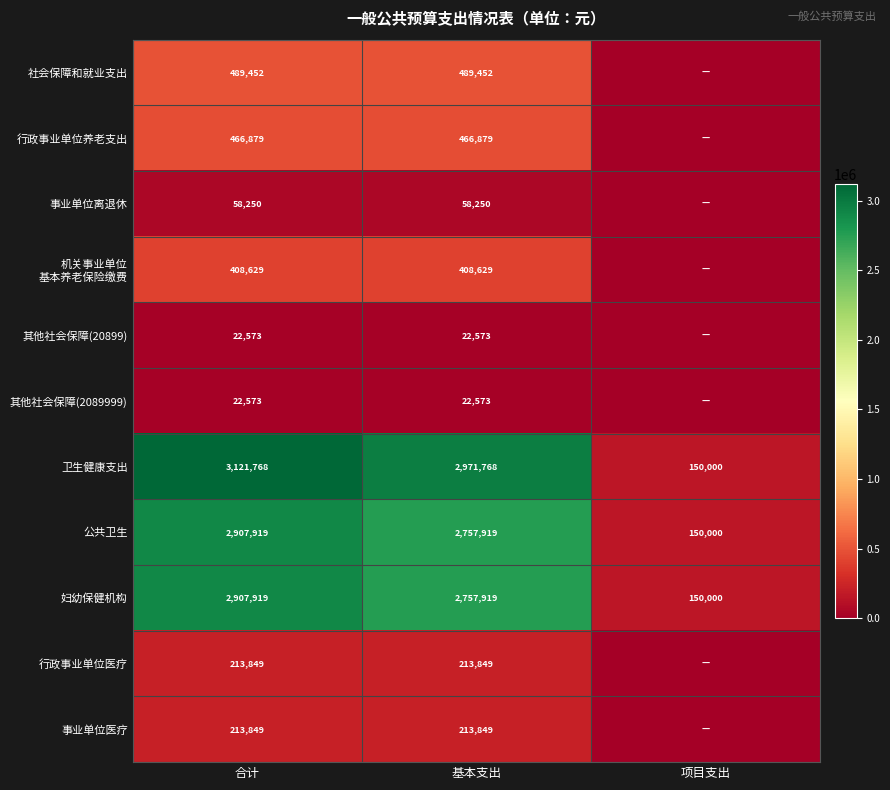

Is the value of 卫生健康支出 at 项目支出 greater than the value of 事业单位离退休 at 基本支出?

Yes